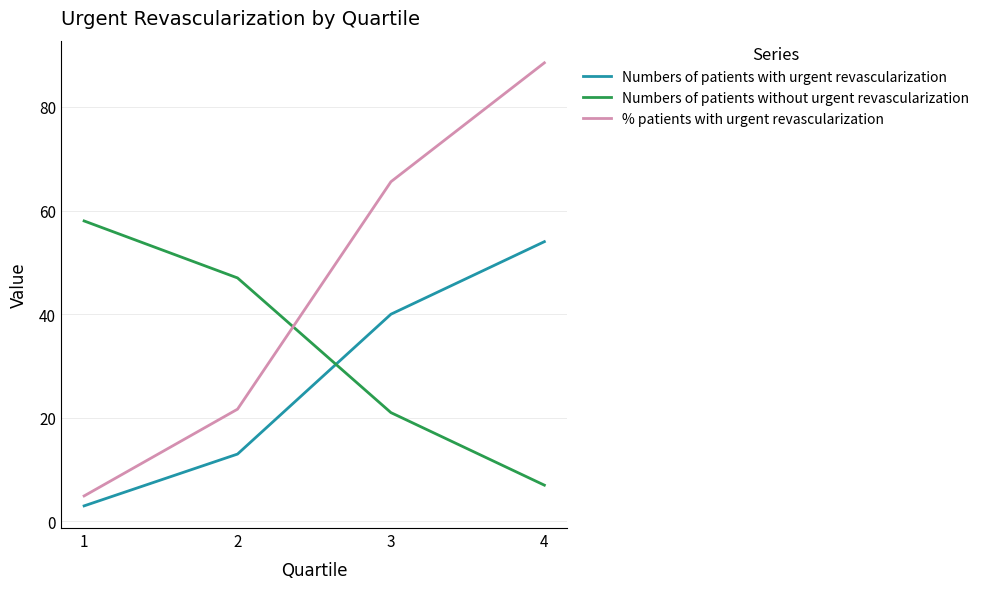

Reading left to right, transcribe all the data shown in this chart.

Numbers of patients with urgent revascularization: 3.0	13.0	40.0	54.0
Numbers of patients without urgent revascularization: 58.0	47.0	21.0	7.0
% patients with urgent revascularization: 4.9	21.7	65.6	88.5